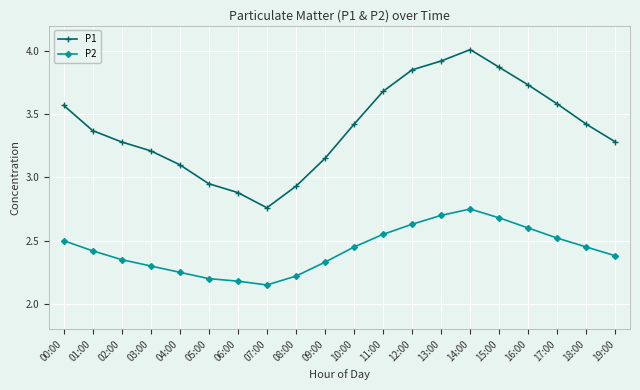

At how many categories does at least one series exceed 3?

16